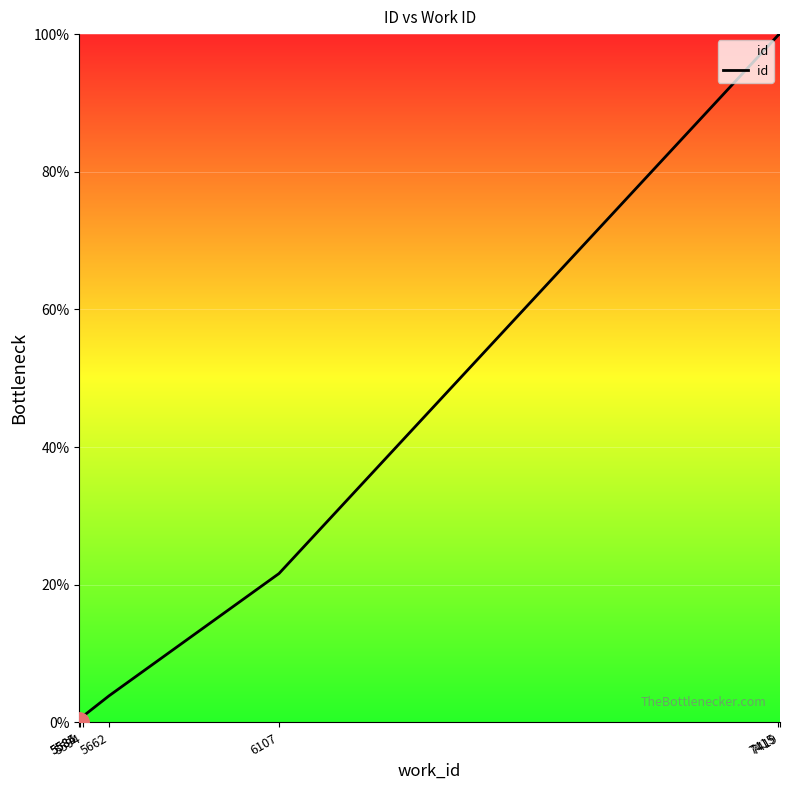

How many values are above zero?

9